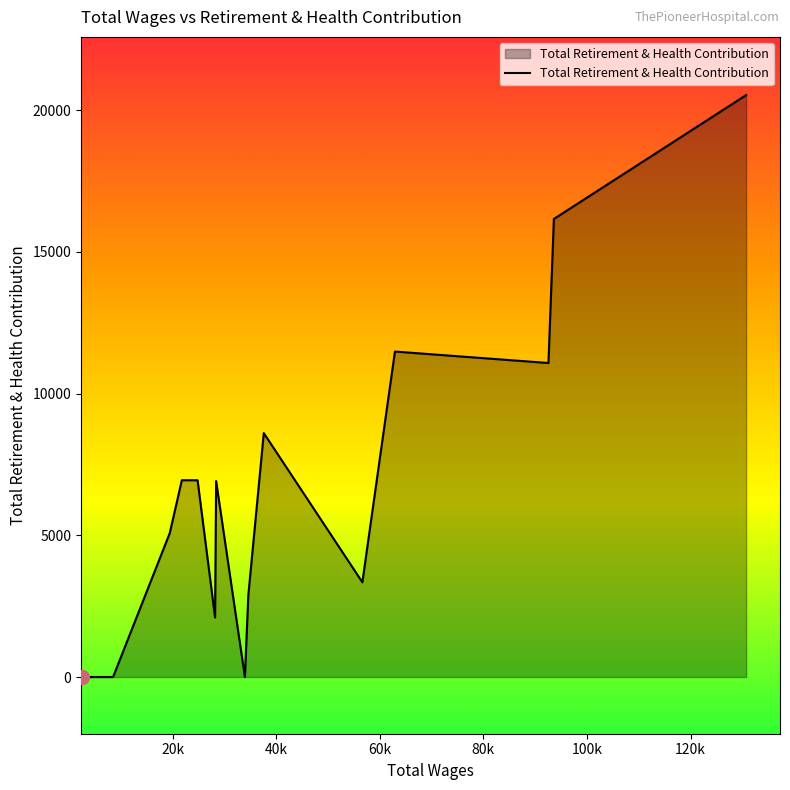

What is the maximum value shown in the chart?

20528